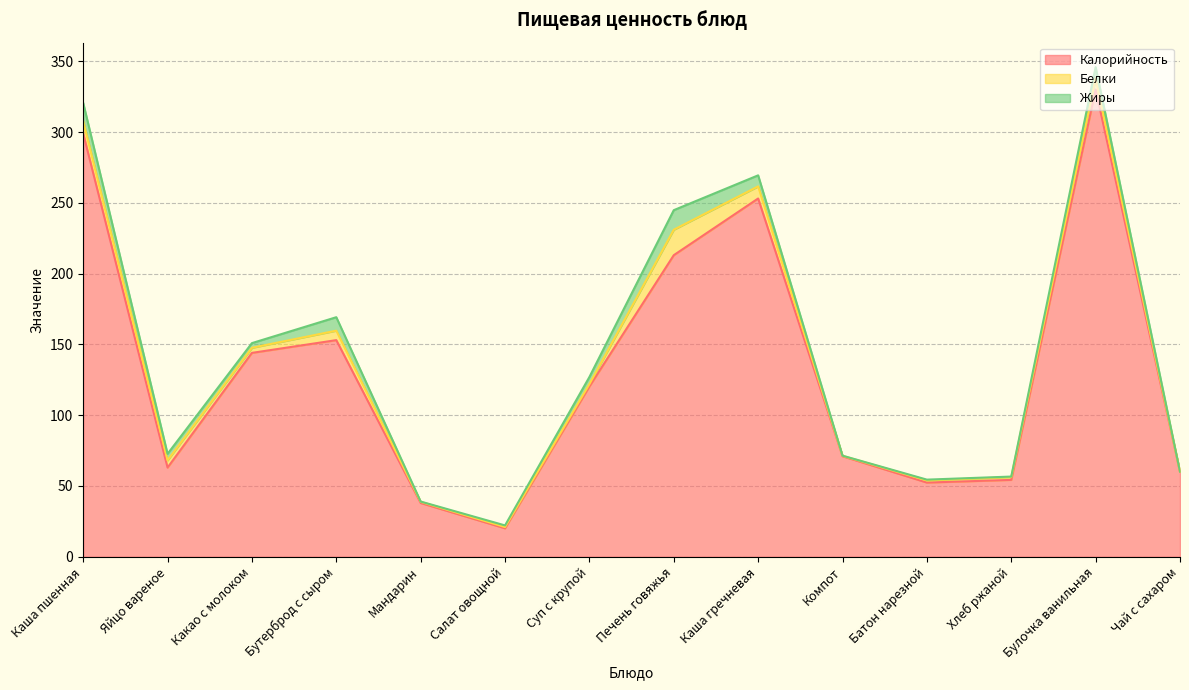

What are all the series names shown in the legend?

Калорийность, Белки, Жиры